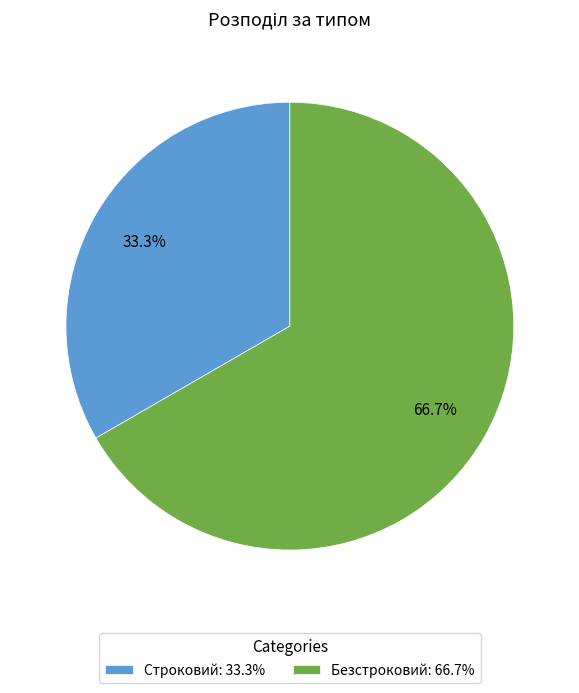

How many segments does this pie chart have?

2